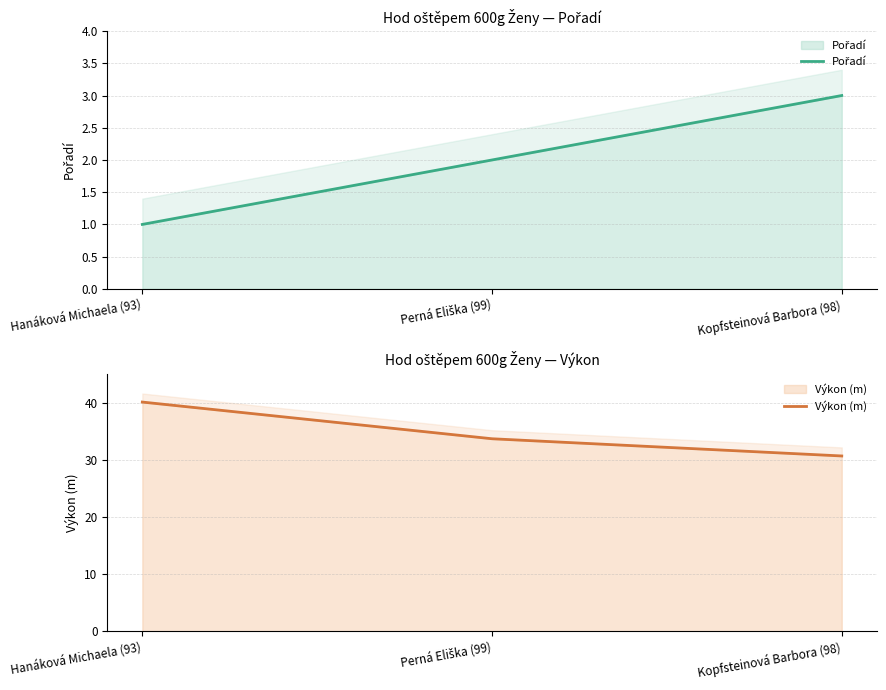

What is the minimum value shown in the chart?

1.0